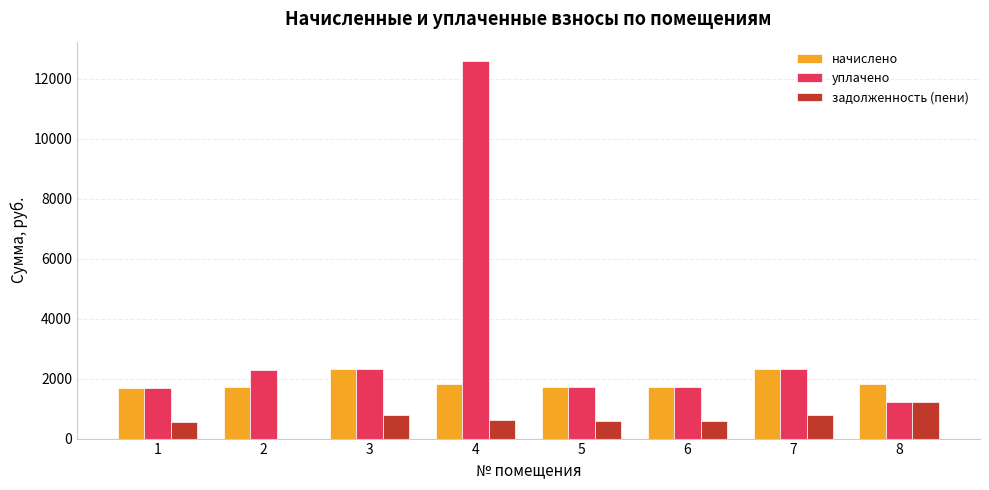

Which series has the largest total across all categories?

уплачено